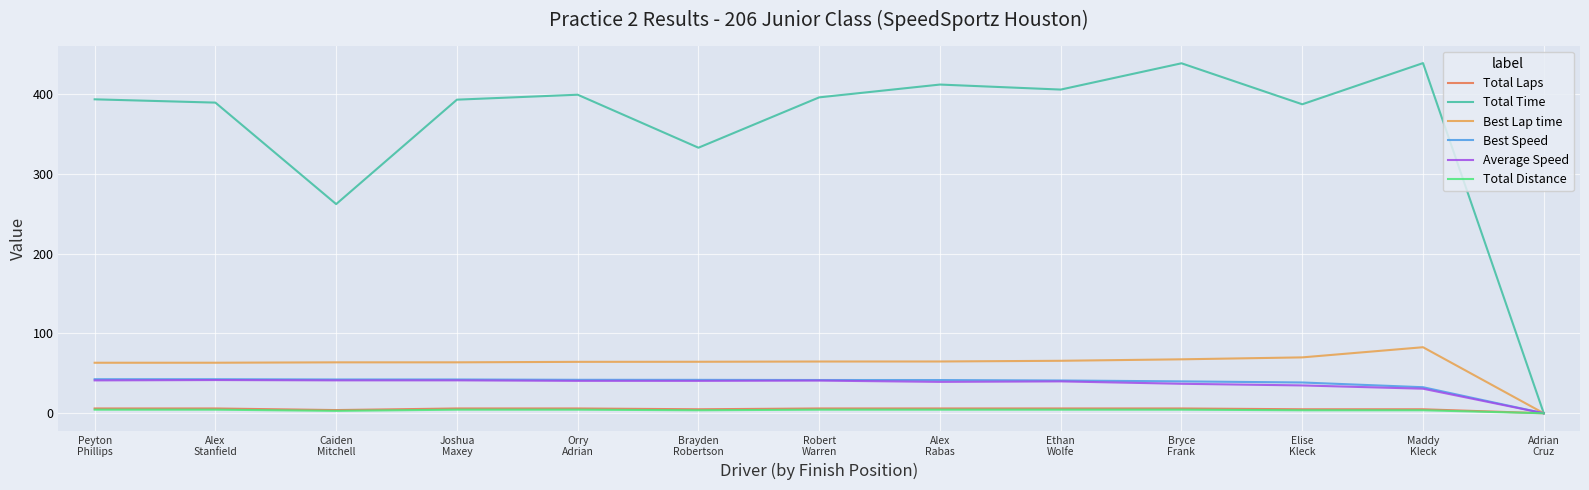

What is the sum of all Best Lap time values?

799.0